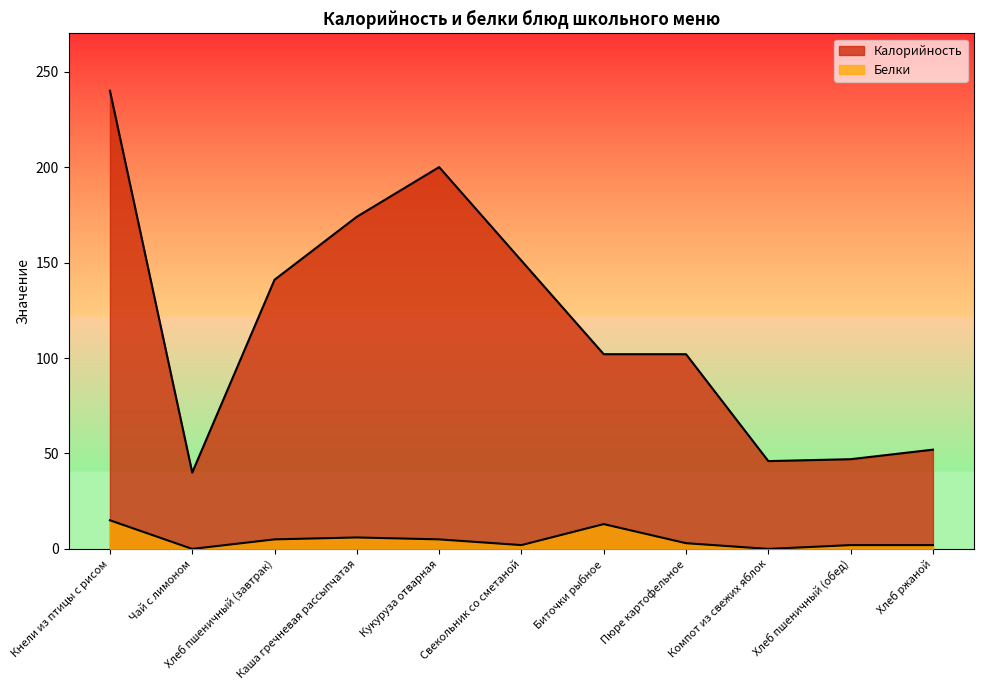

What is the highest value of the Калорийность series?

240